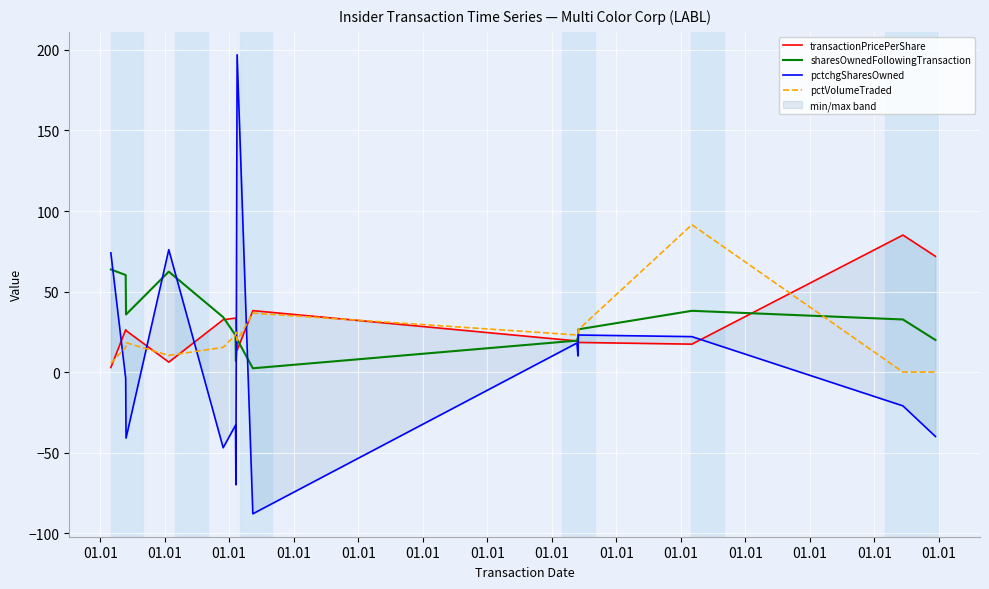

At which category is the sum across all series the highest?

01.01